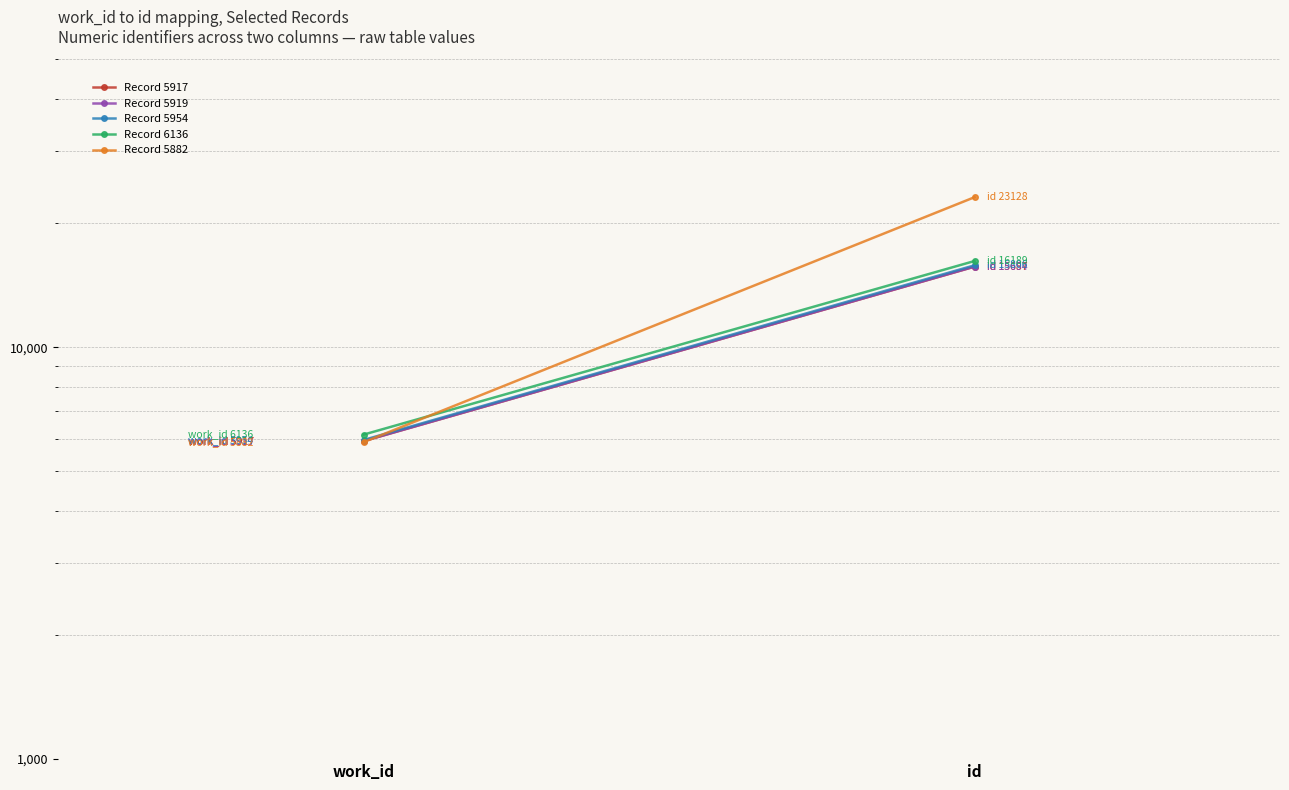

What is the label of the 1st point from the left?

work_id